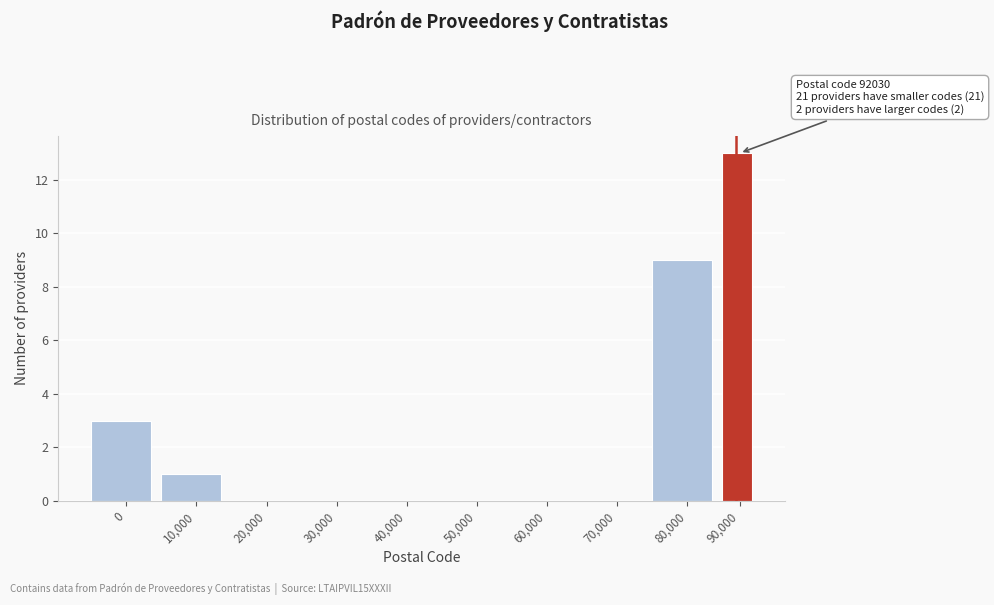

Reading left to right, extract all data points from this chart.

0=3	10,000=1	20,000=0	30,000=0	40,000=0	50,000=0	60,000=0	70,000=0	80,000=9	90,000=13